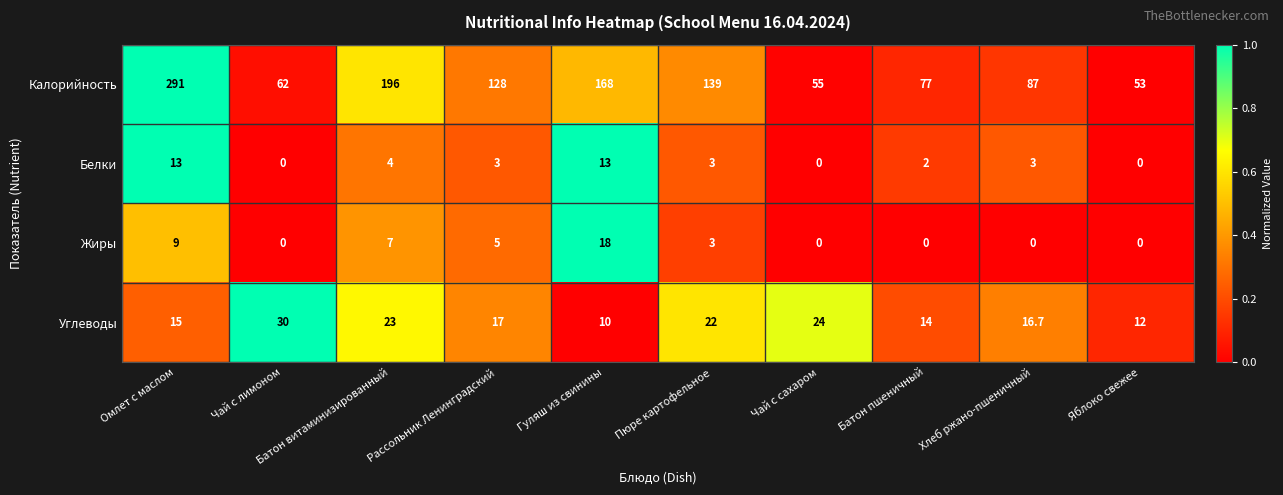

What is the sum of the Углеводы values at Батон пшеничный and Батон витаминизированный?

37.0